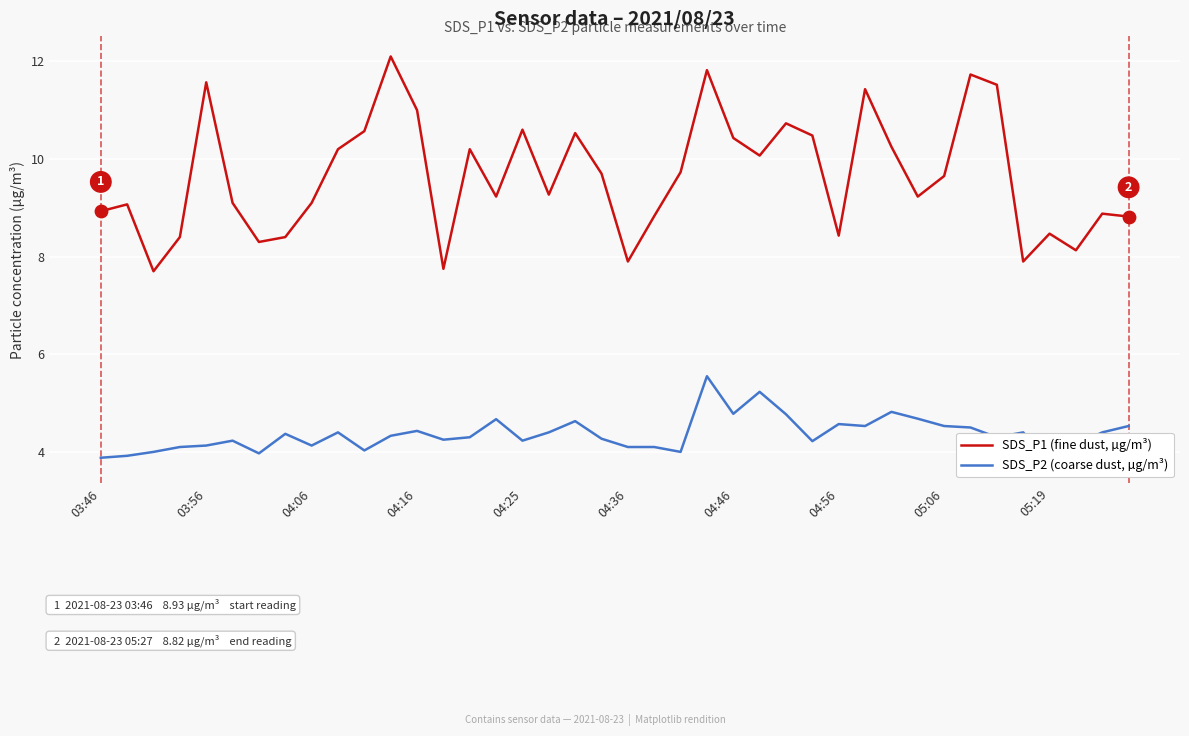

Which series has the largest total across all categories?

SDS_P1 (fine dust, µg/m³)